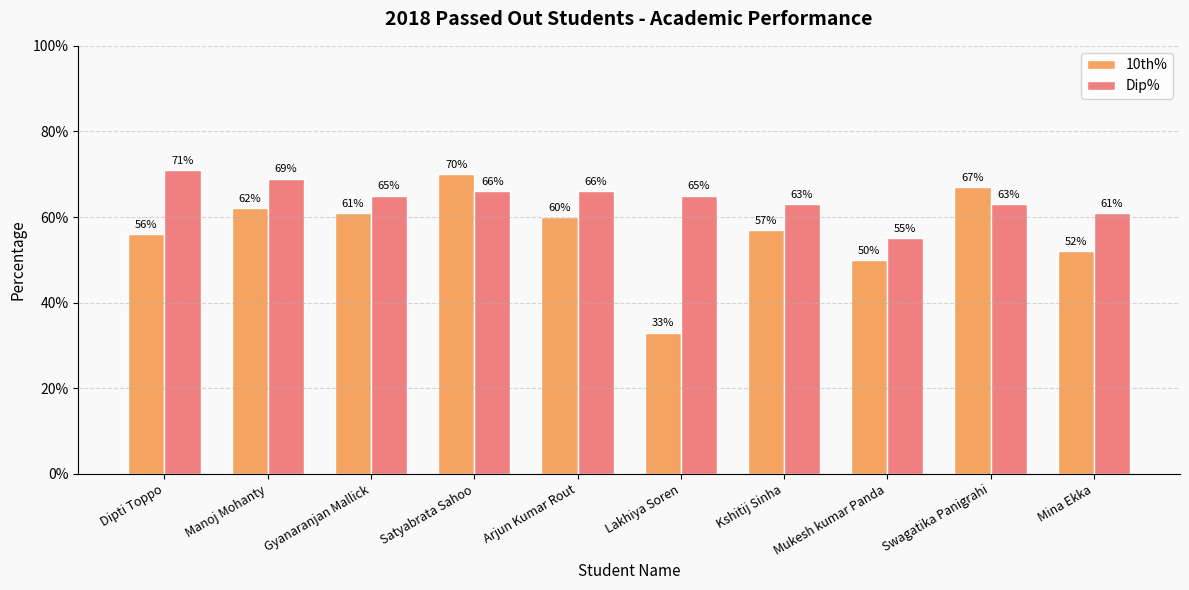

At how many categories does at least one series exceed 0?

10